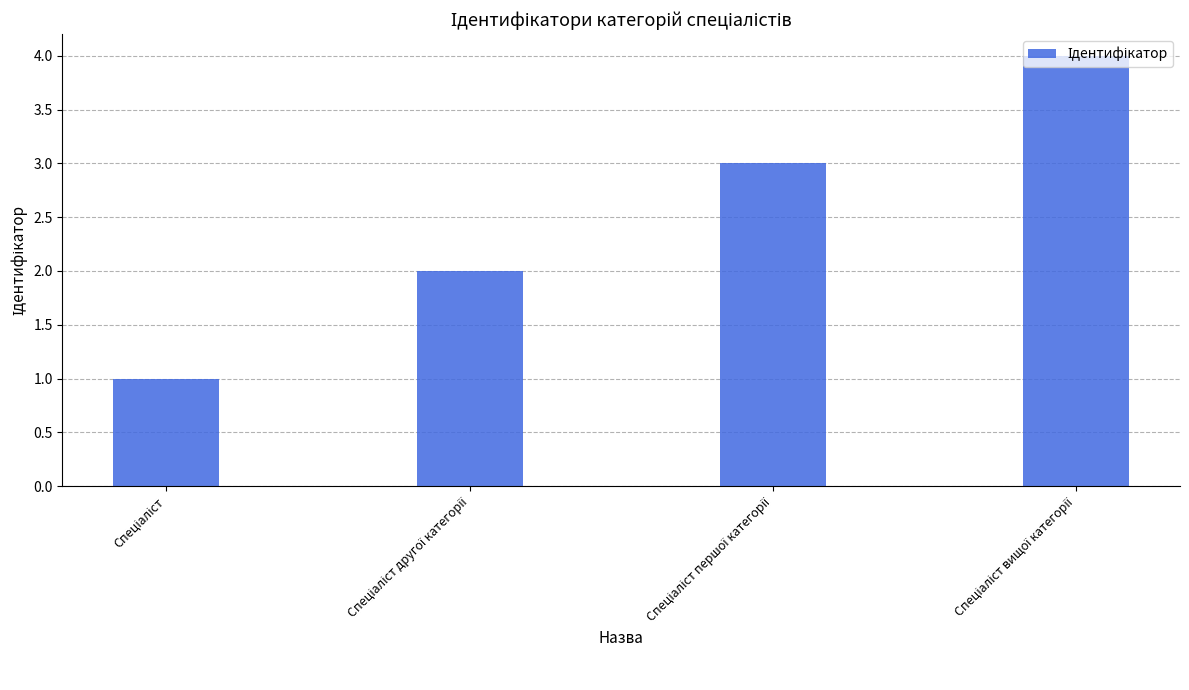

Reading left to right, transcribe all the data shown in this chart.

1	2	3	4